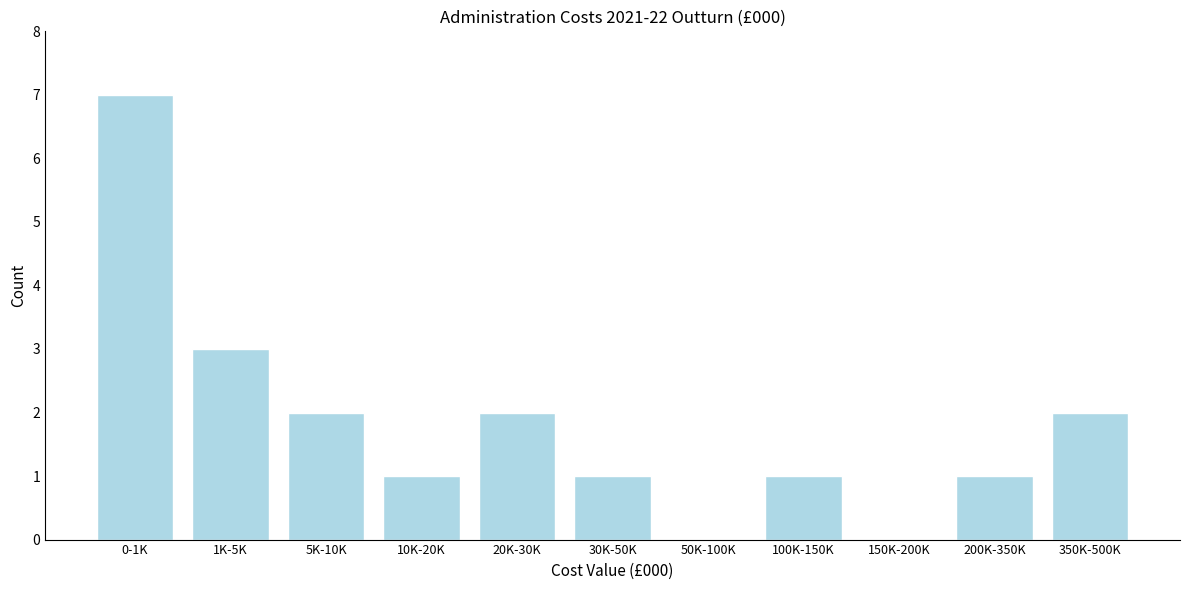

Reading left to right, what are all the values shown in this chart?

0-1K=7	1K-5K=3	5K-10K=2	10K-20K=1	20K-30K=2	30K-50K=1	50K-100K=0	100K-150K=1	150K-200K=0	200K-350K=1	350K-500K=2